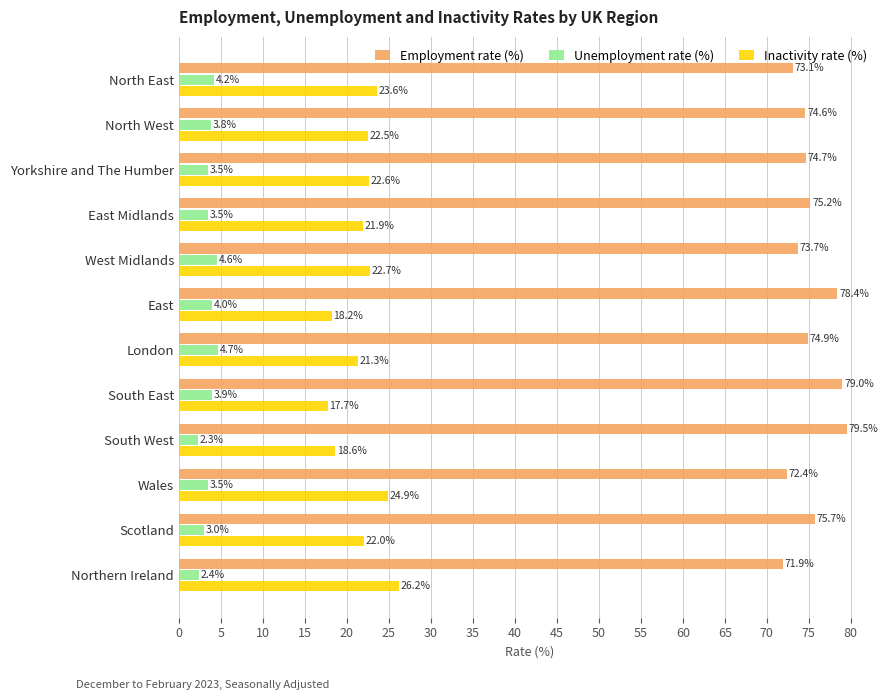

List the series in order of their overall mean, lowest first.

Unemployment rate (%), Inactivity rate (%), Employment rate (%)